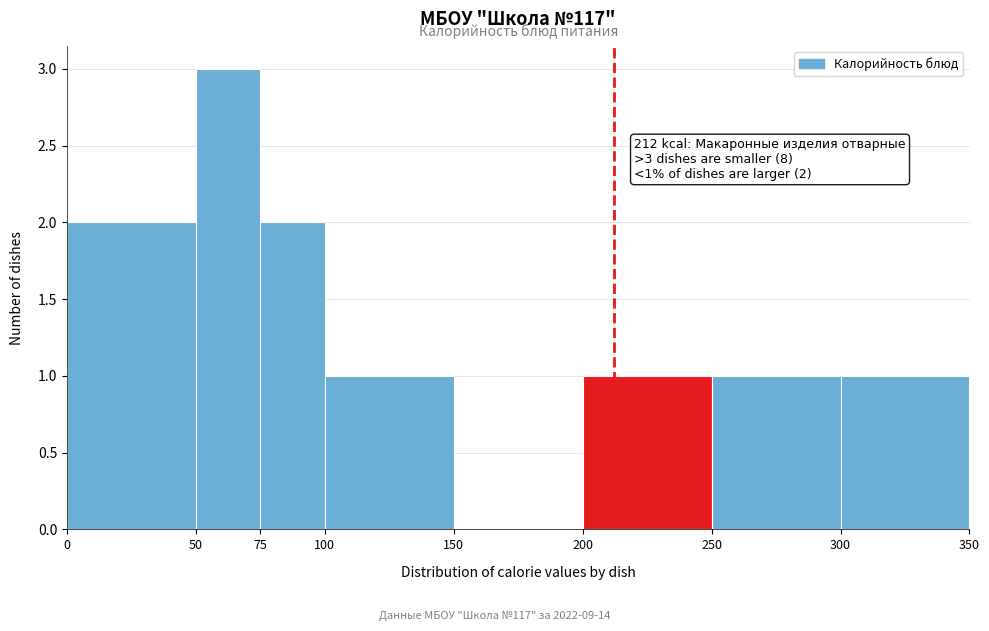

Over which range of the x-axis is the bar tallest?

50 to 75